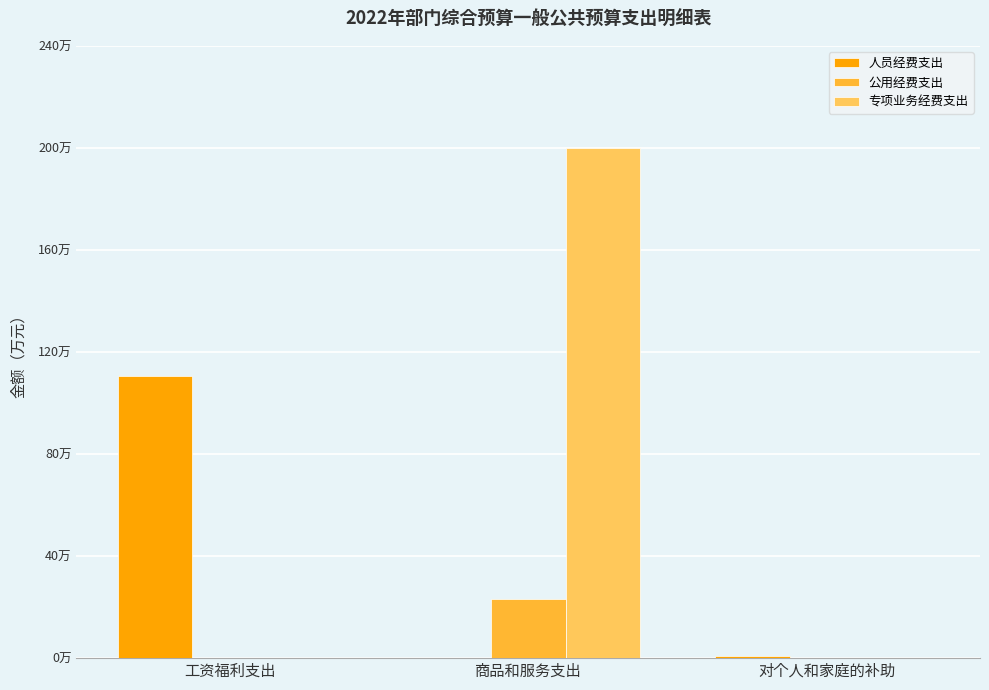

What is the difference between the 人员经费支出 values at 工资福利支出 and 对个人和家庭的补助?

109.6